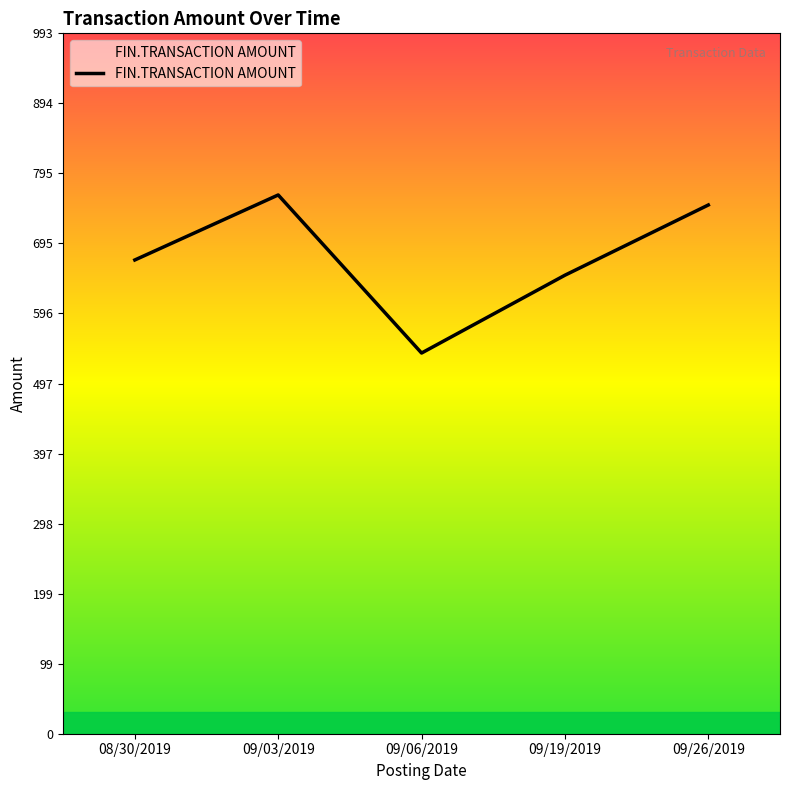

What is the greatest value displayed?

764.2